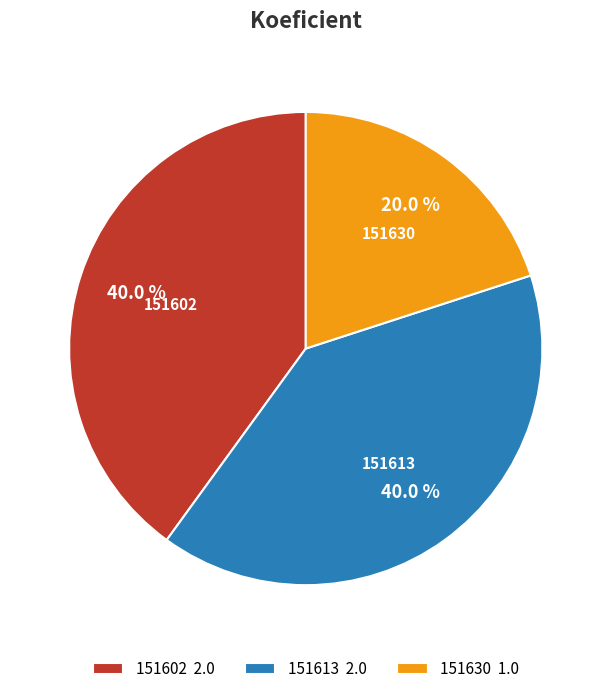

True or false: 151602 accounts for 46% of the total.

False